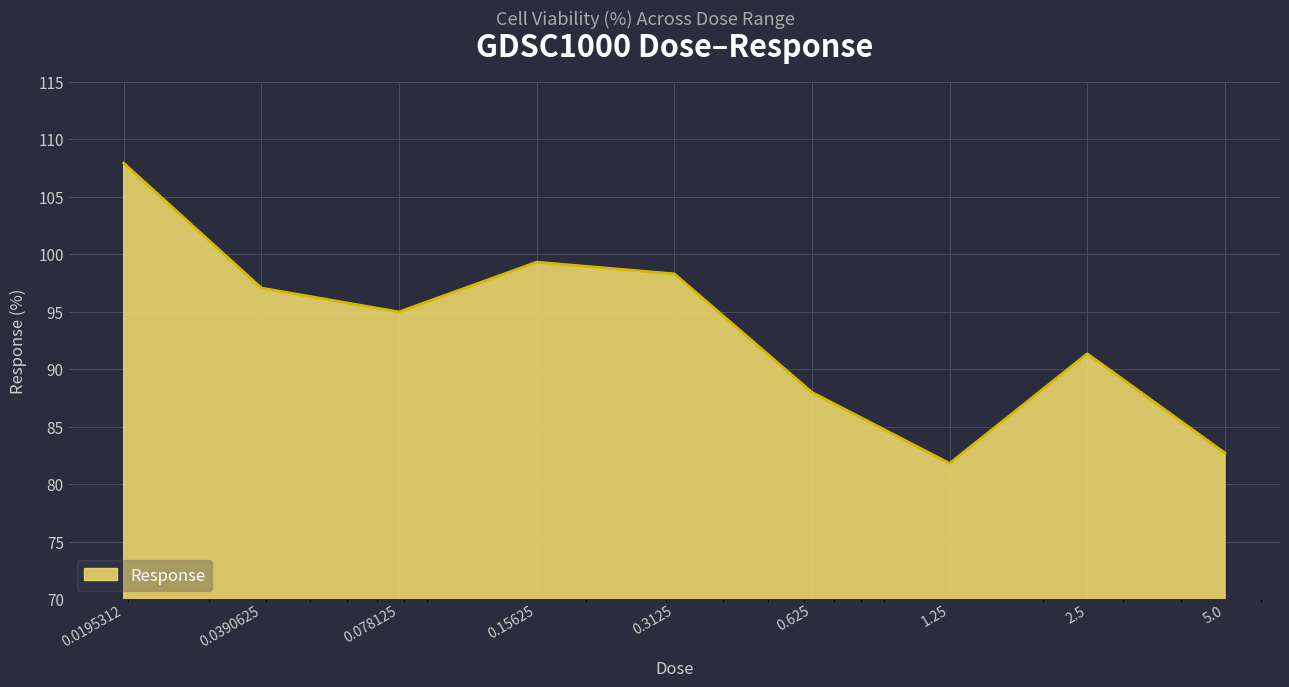

What is the greatest value displayed?

107.9